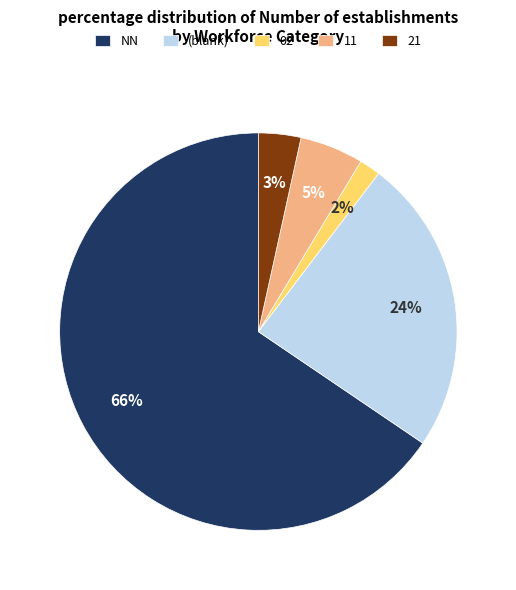

The 02 slice represents 2% of the pie. True or false?

True